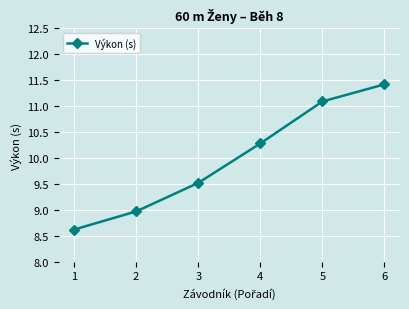

What is the approximate value at 2?

9.0